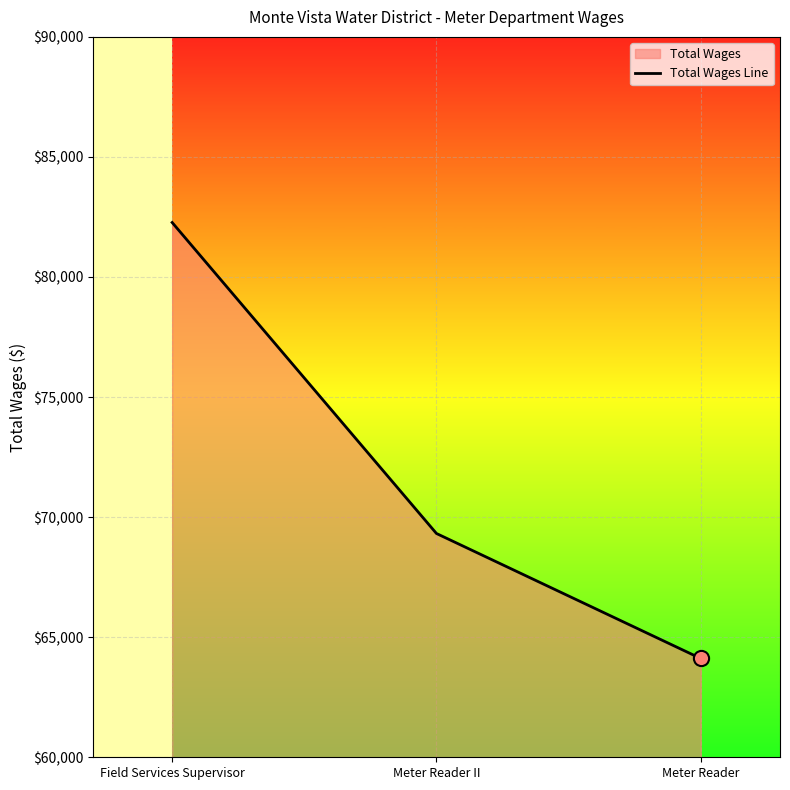

What is the ratio of the value at Meter Reader II to the value at Field Services Supervisor?

0.8